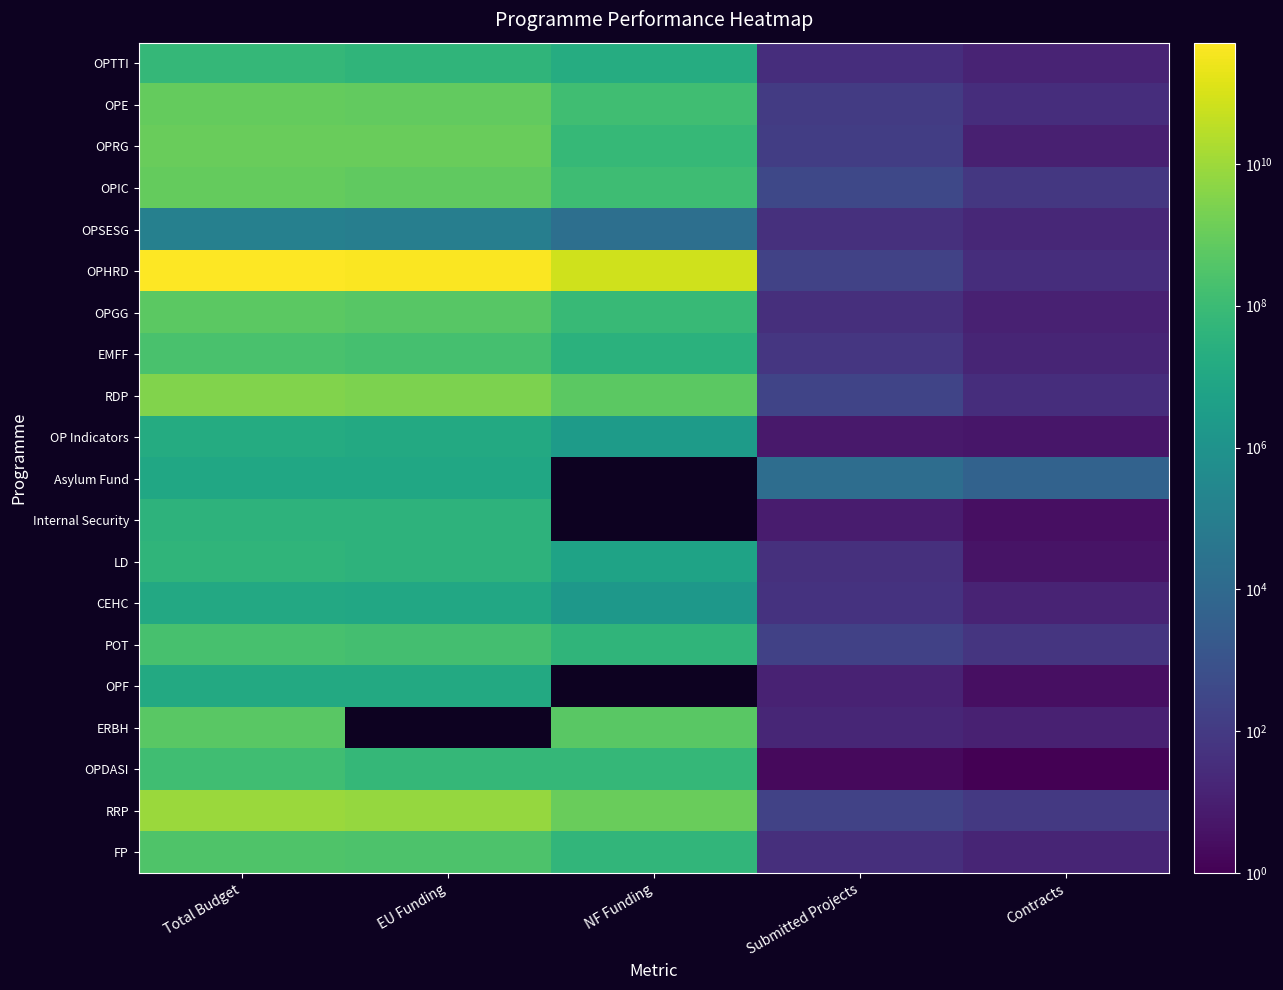

Read the OP Indicators value at NF Funding.

2566685.2